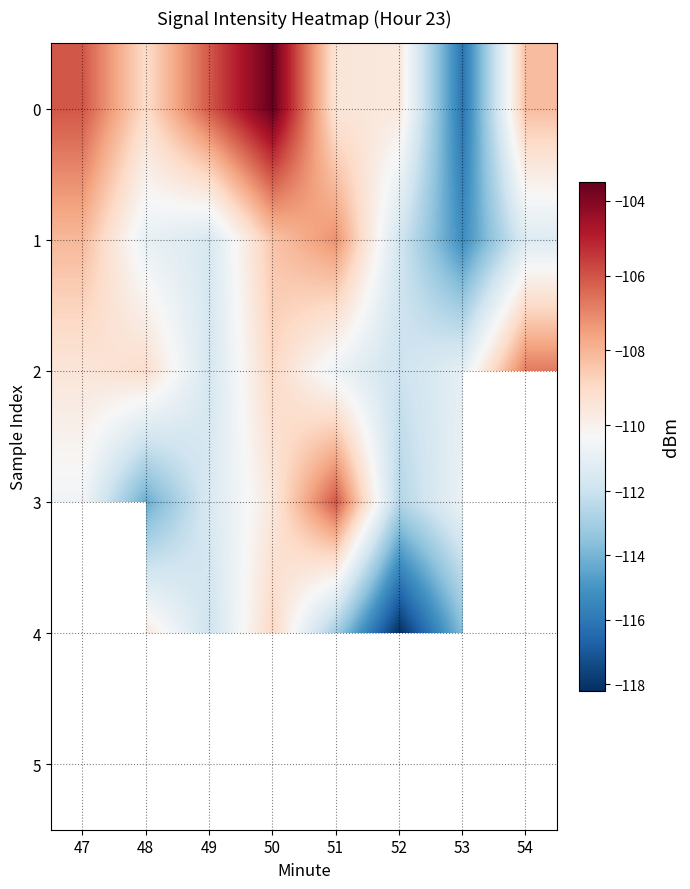

What is the minimum value for 0?

-116.1